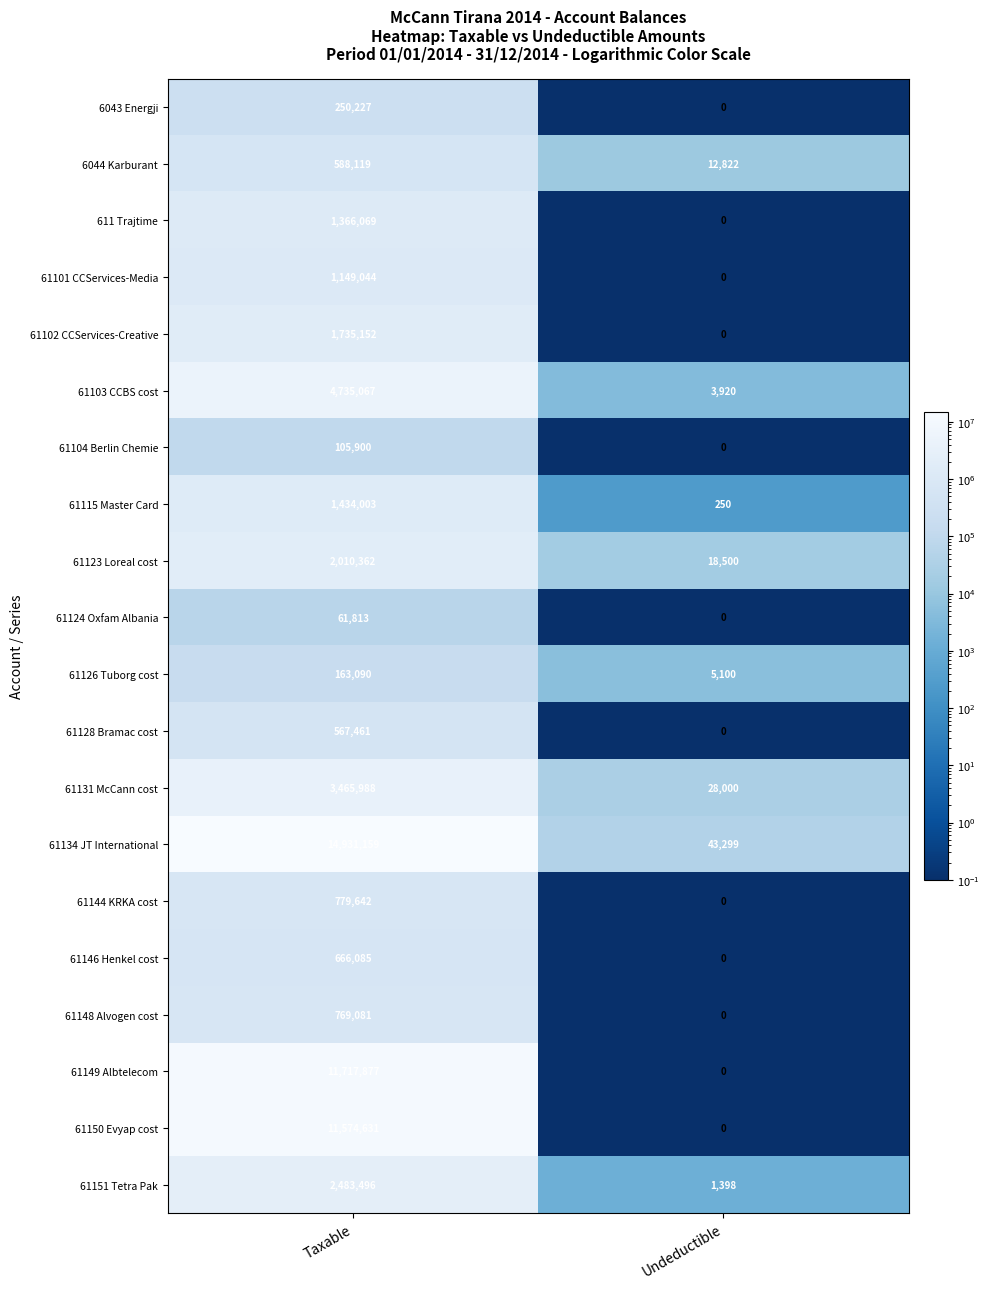

At which category is the sum across all series the highest?

Taxable